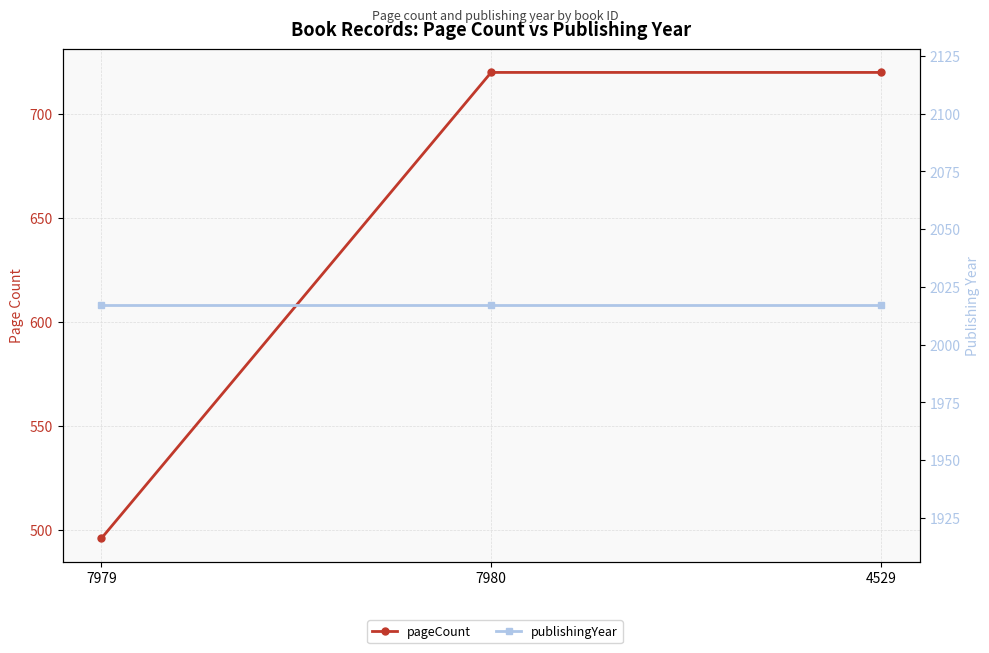

List the series in order of their peak value, highest first.

publishingYear, pageCount